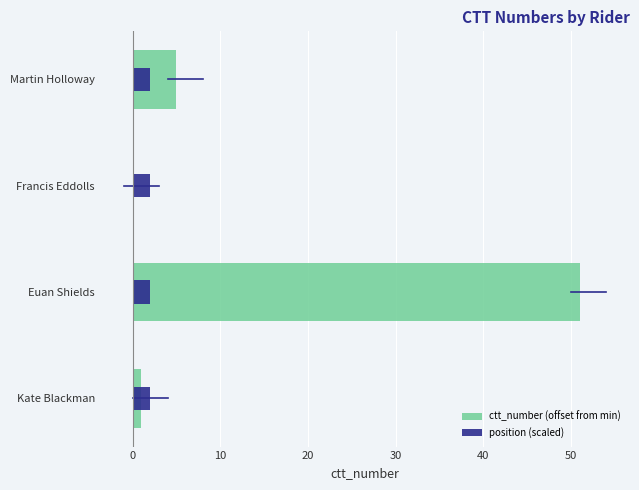

Which series has the largest range (max minus min)?

ctt_number (offset from min)